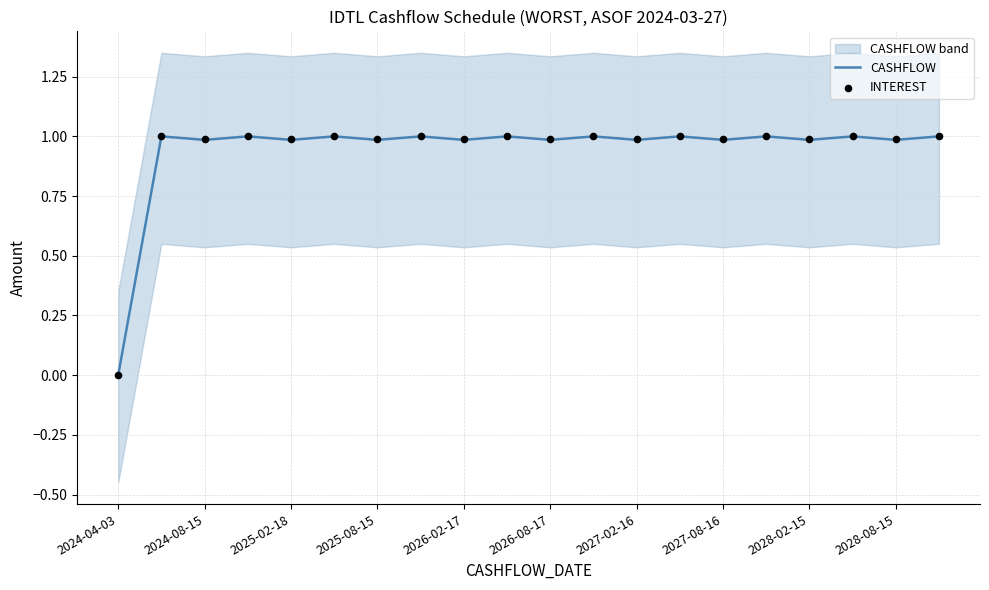

Is it true that CASHFLOW equals 0.0 at 2024-04-03?

True